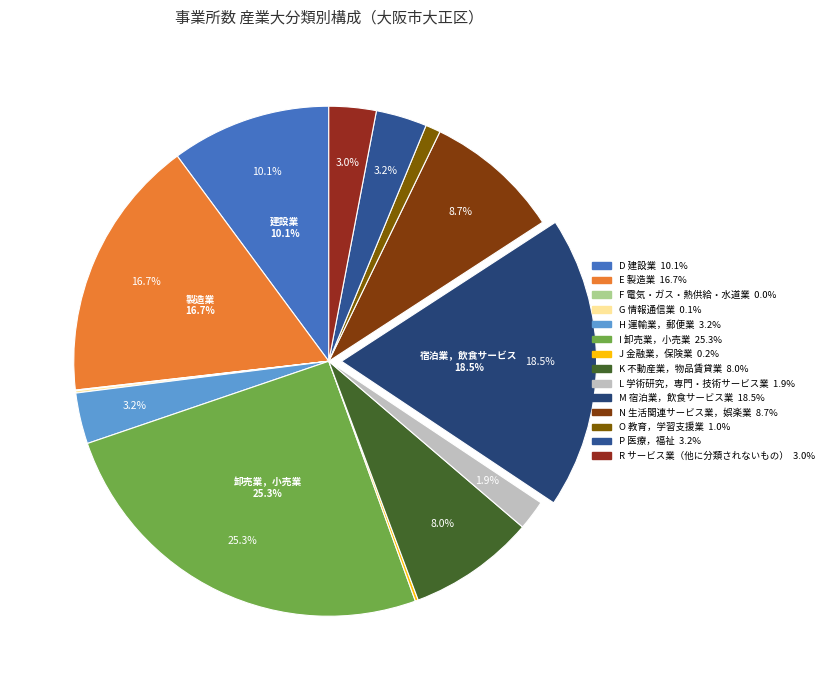

How many slices are in this pie chart?

14